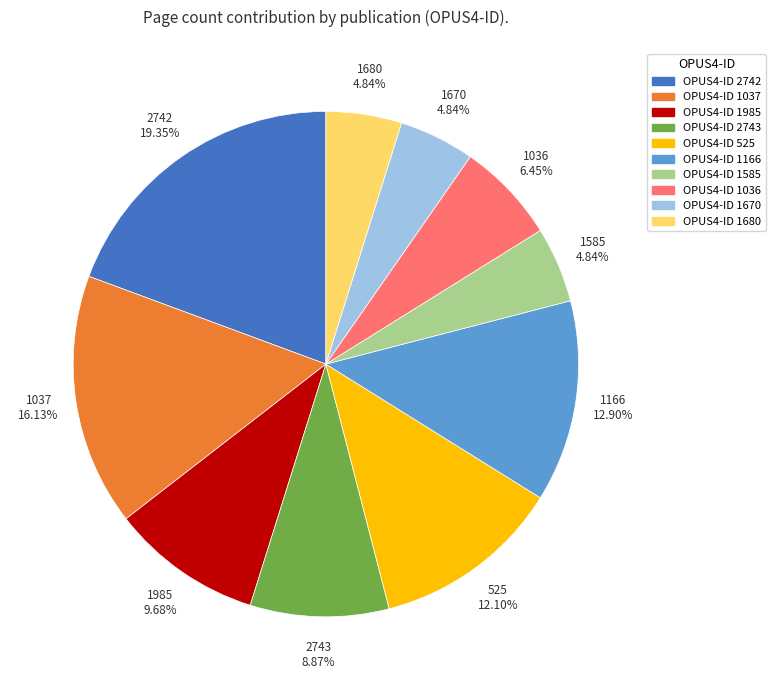

Do OPUS4-ID 525 and OPUS4-ID 1670 together represent more than half of the pie?

No